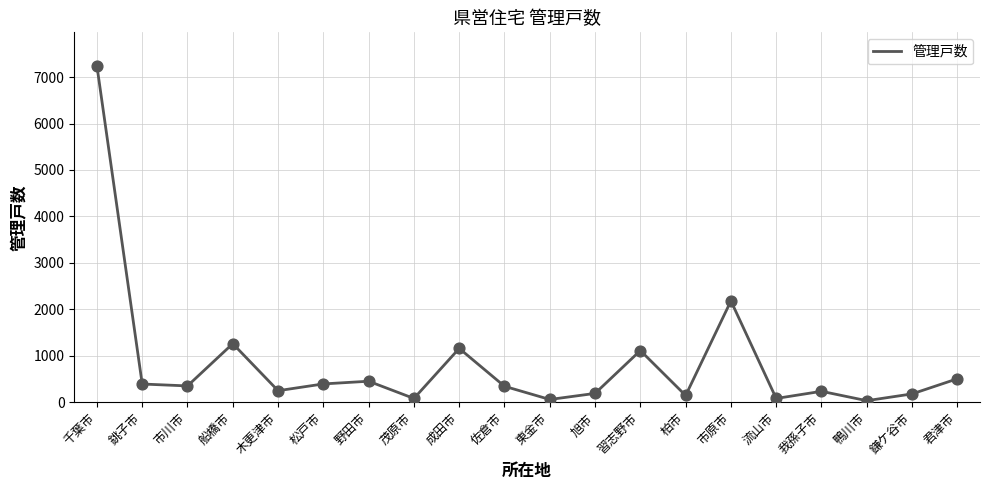

Between 東金市 and 君津市, which is larger?

君津市